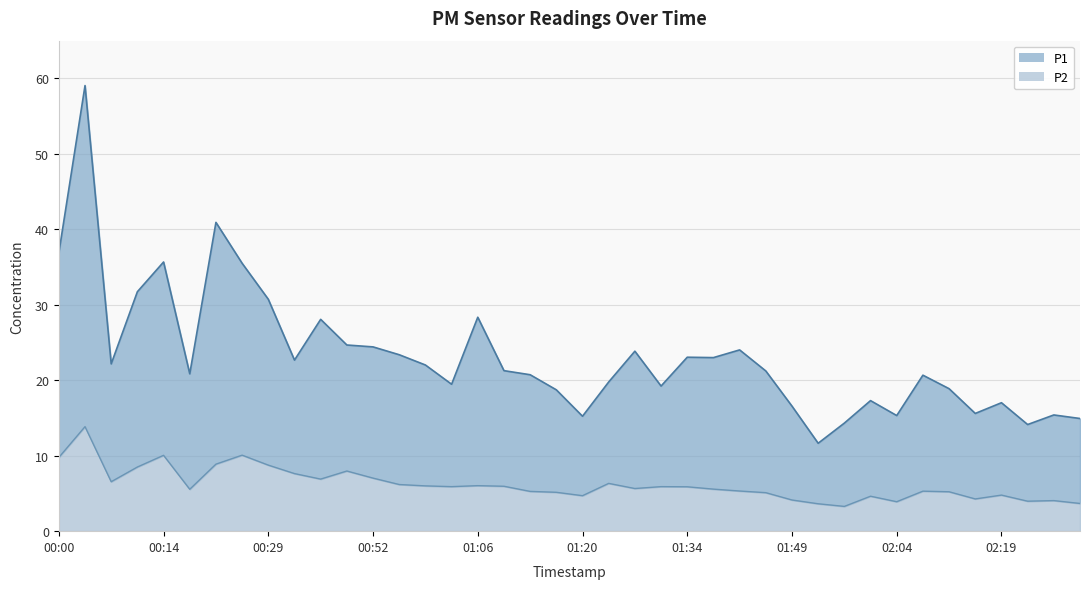

Reading left to right, extract all data points from this chart.

P1: 36.9	59.0	22.2	31.7	35.7	20.9	40.9	35.5	30.7	22.7	28.1	24.7	24.4	23.4	22.0	19.5	28.4	21.3	20.7	18.7	15.2	19.8	23.9	19.2	23.1	23.0	24.0	21.2	16.6	11.7	14.3	17.3	15.3	20.7	18.9	15.6	17.0	14.1	15.4	14.9
P2: 9.8	13.8	6.5	8.5	10.1	5.5	8.9	10.1	8.8	7.6	6.9	8.0	7.0	6.2	6.0	5.9	6.0	6.0	5.3	5.2	4.7	6.3	5.7	5.9	5.9	5.6	5.3	5.1	4.1	3.6	3.3	4.6	3.9	5.3	5.2	4.3	4.8	4.0	4.0	3.7